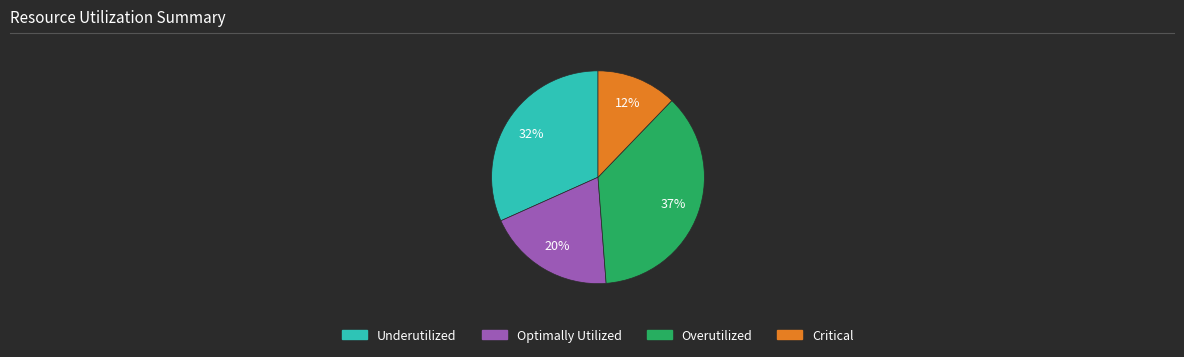

Is it true that Underutilized is 32% of the pie?

True